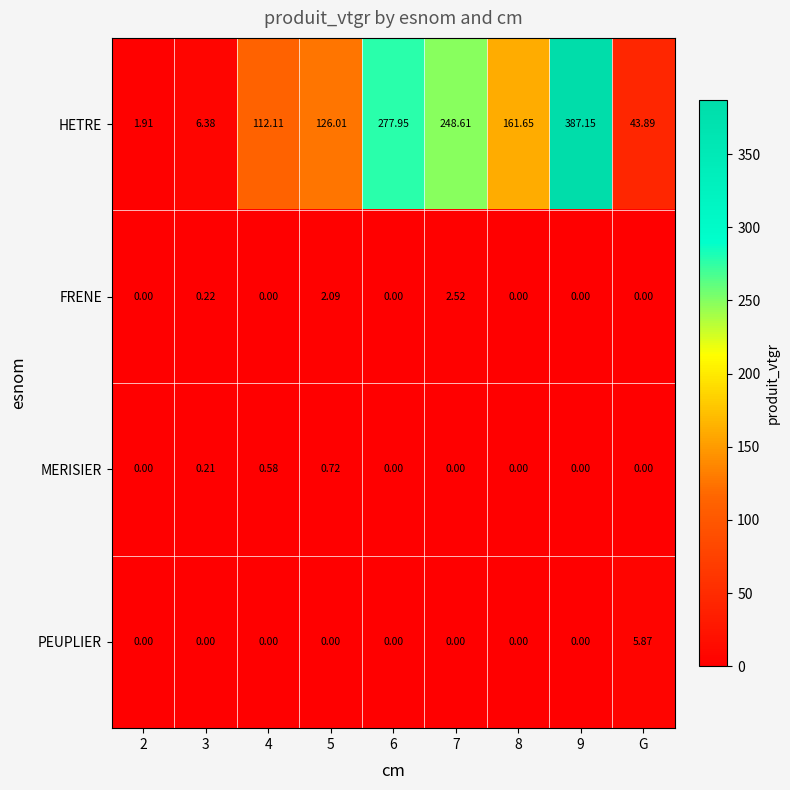

Between 2 and 3, which series saw the biggest shift?

HETRE